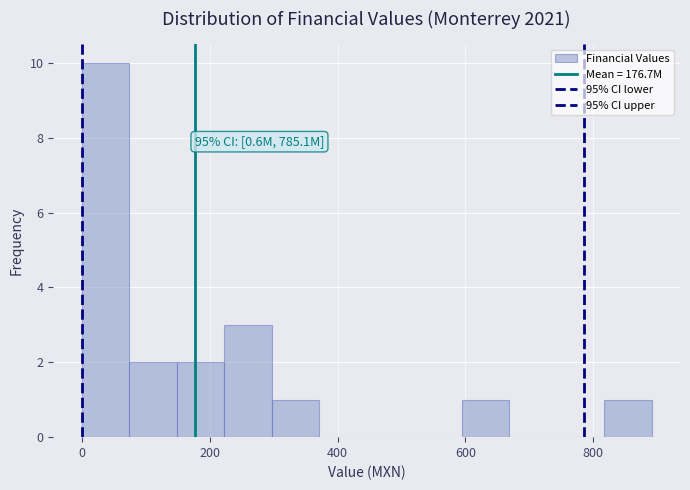

Around what value on the x-axis is the tallest bar? Give the approximate position of its centre, as read against the axis.

40